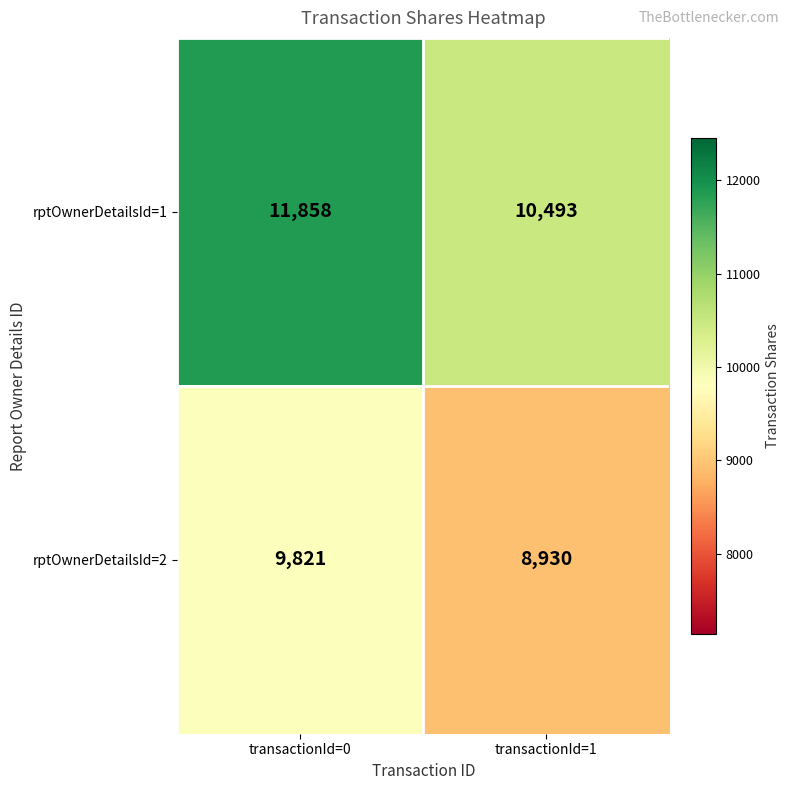

True or false: rptOwnerDetailsId=1 has a value of 2509 at transactionId=1.

False